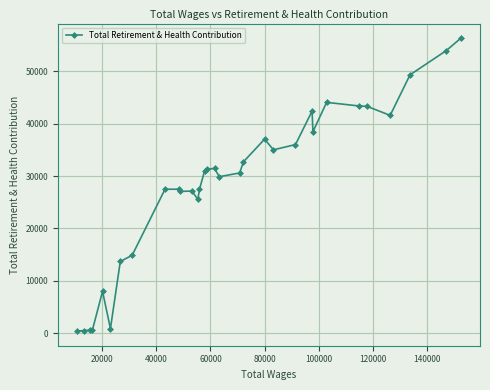

What is the greatest value displayed?

56343